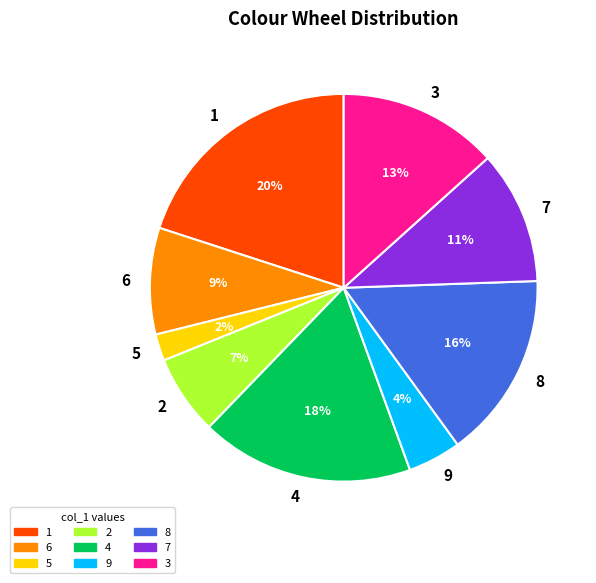

To the nearest percent, what portion does 9 represent?

4%